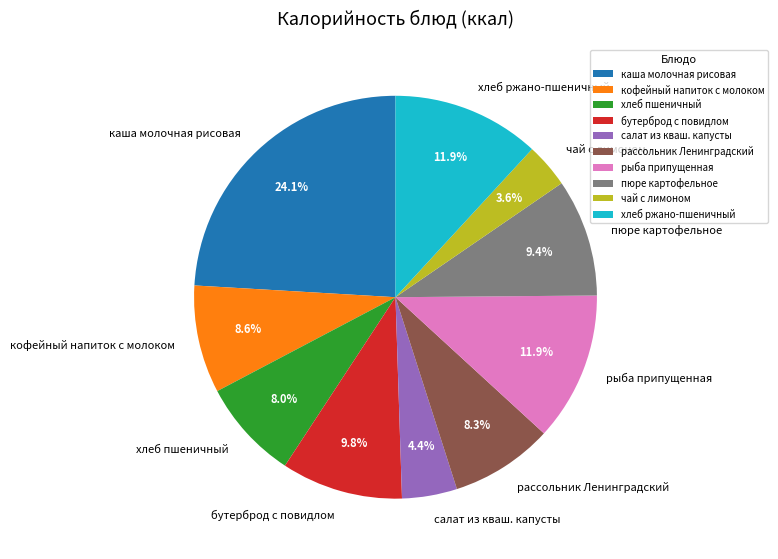

What is the smallest slice in the pie chart?

чай с лимоном